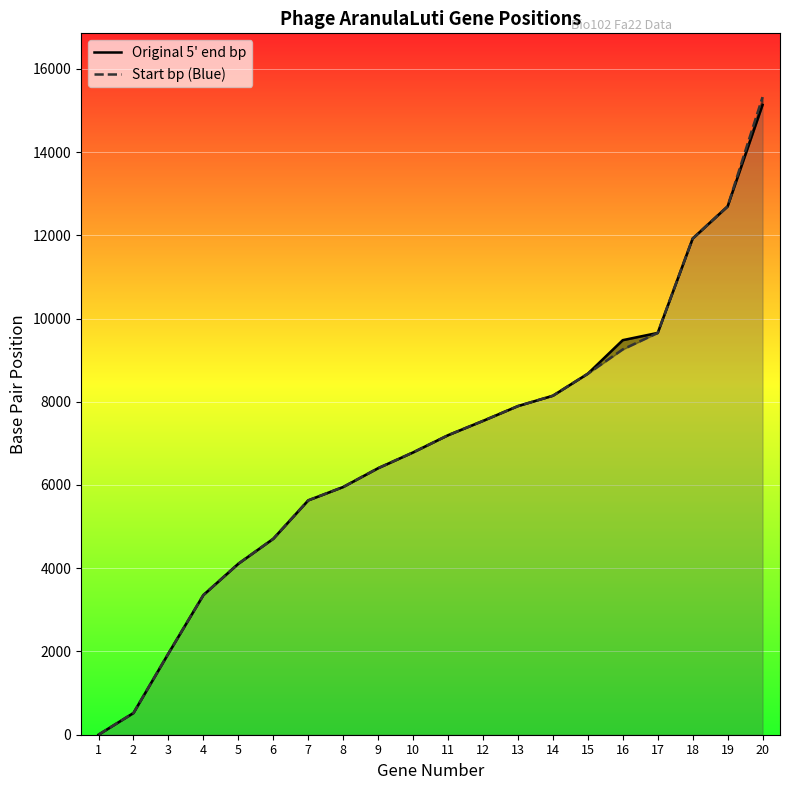

True or false: Start bp (Blue) has more than 2 points higher than both neighbors.

False